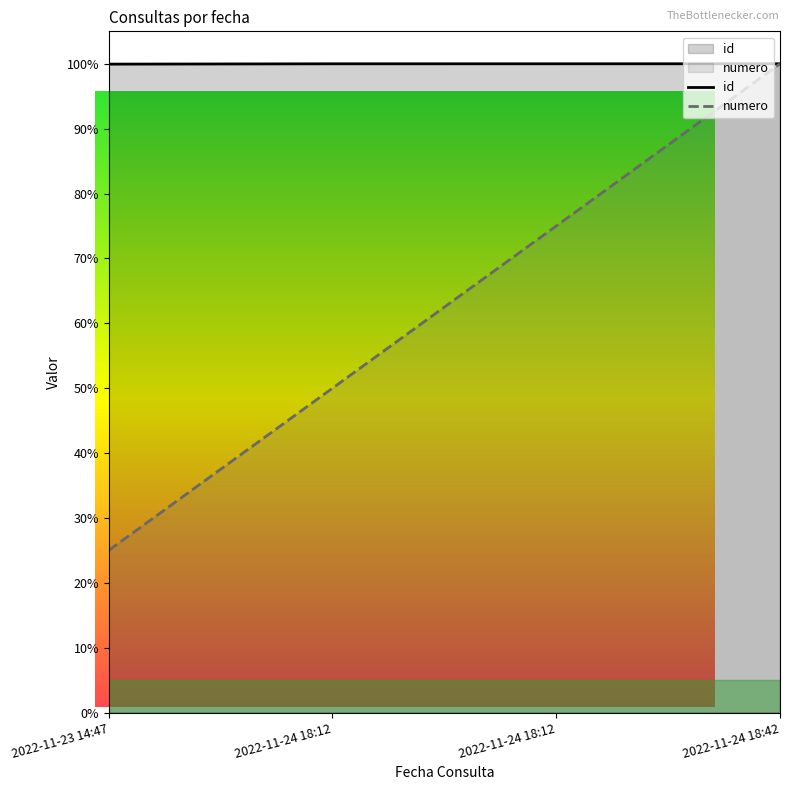

Reading right to left, transcribe all the data shown in this chart.

id: 100.0	100.0	100.0	99.9
numero: 100.0	75.0	50.0	25.0